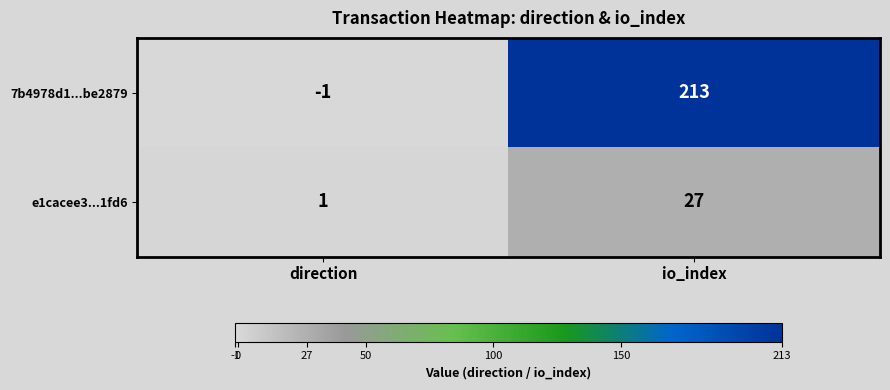

Which series changed the most between direction and io_index?

7b4978d1...be2879